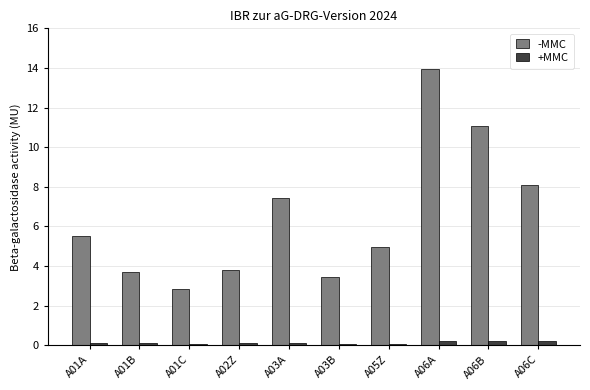

What is the difference between the highest and lowest values at A01C?

2.8